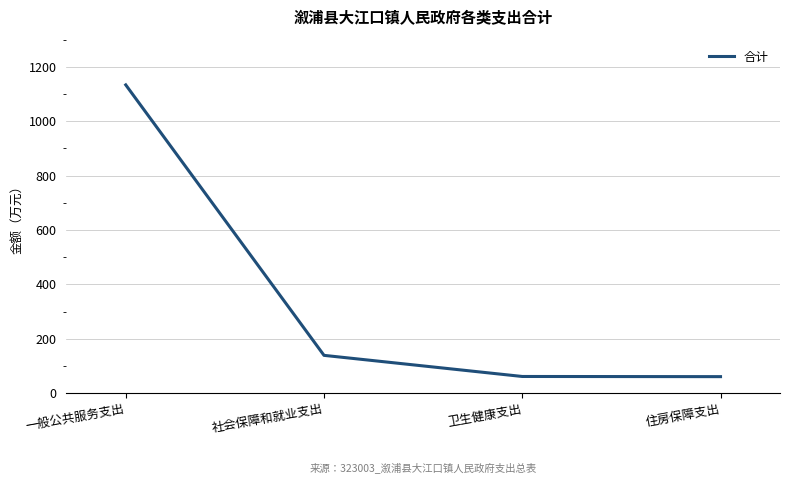

What is the difference between the values at 住房保障支出 and 一般公共服务支出?

1072.5